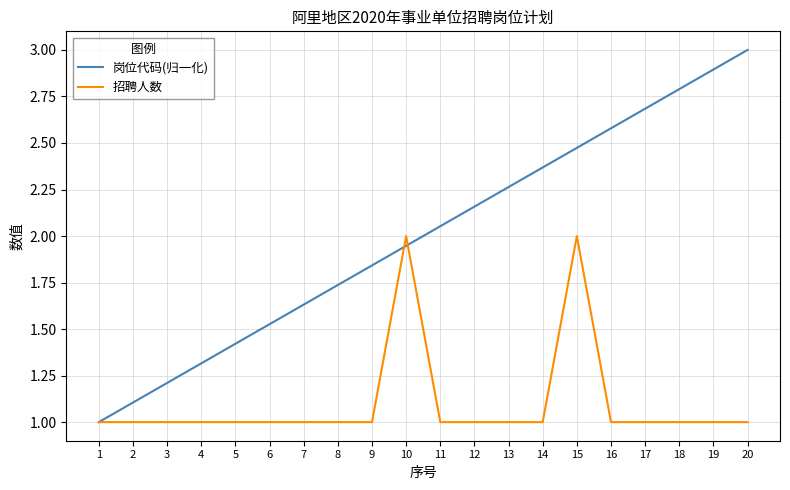

The 岗位代码(归一化) series shows 0.7 at 1. True or false?

False